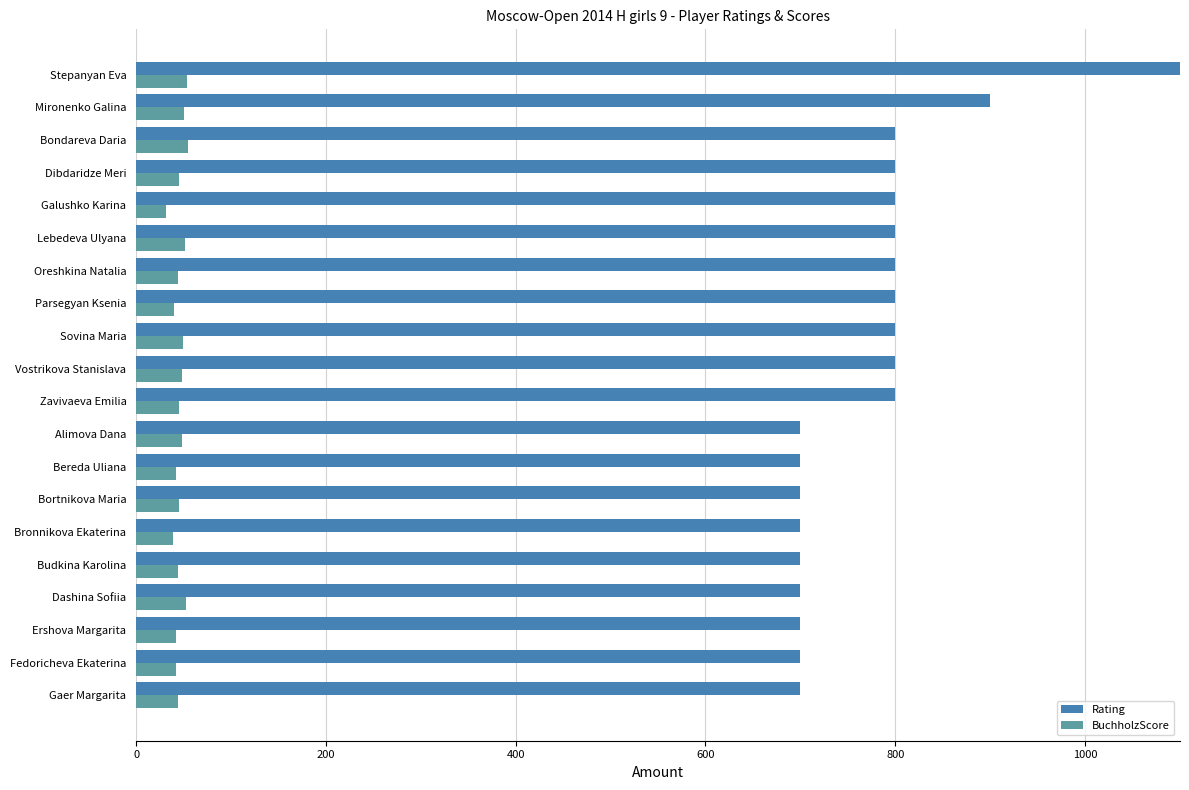

What is the total value across all series at Oreshkina Natalia?

844.0